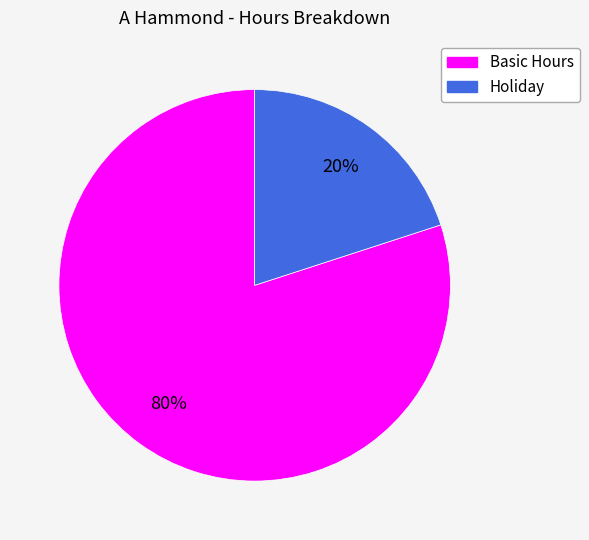

The Holiday slice represents 20% of the pie. True or false?

True